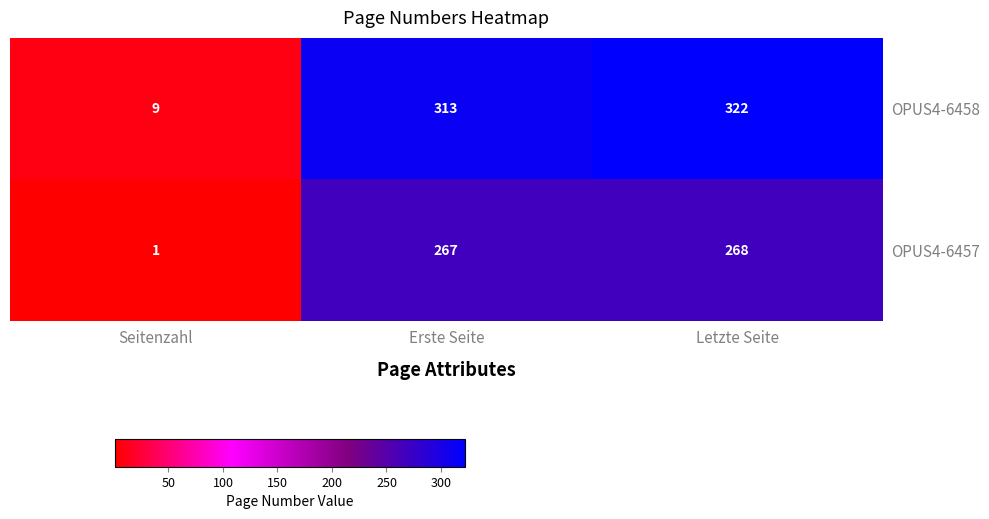

What is the total value across all series at Letzte Seite?

590